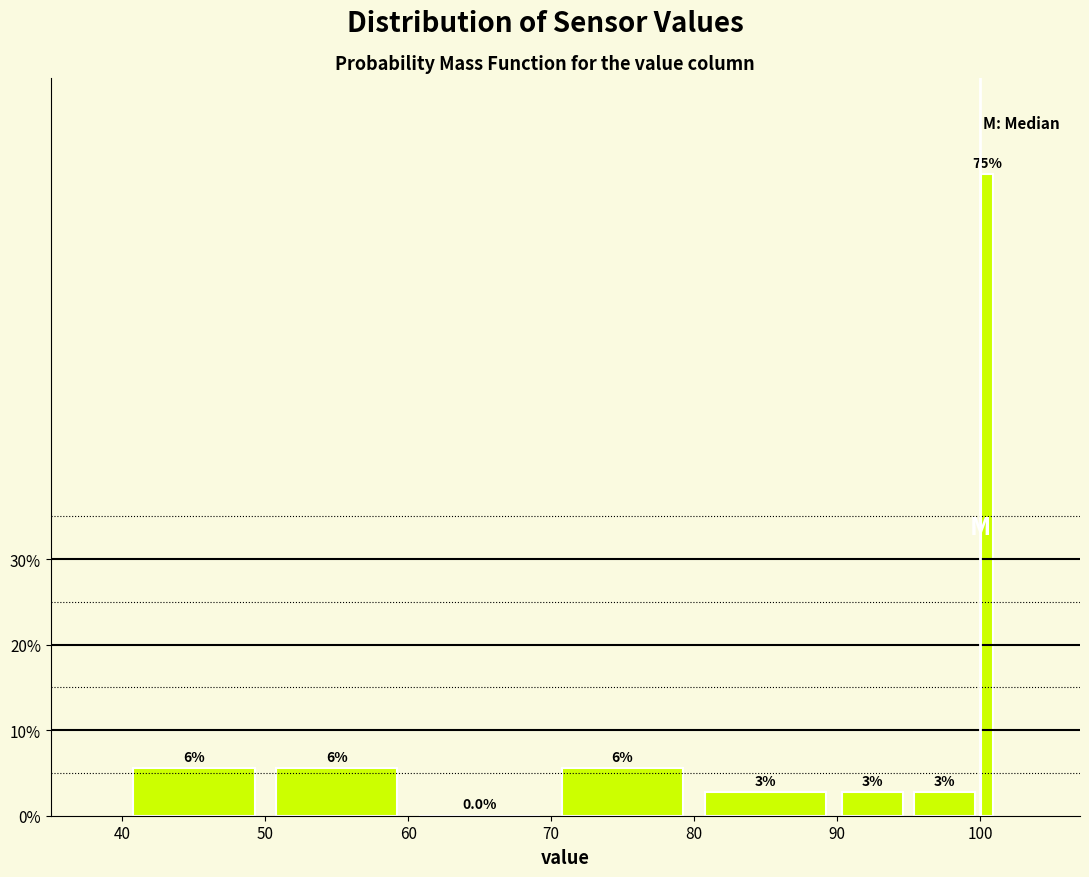

Read against the x-axis, roughly where is the centre of the tallest bar?

101